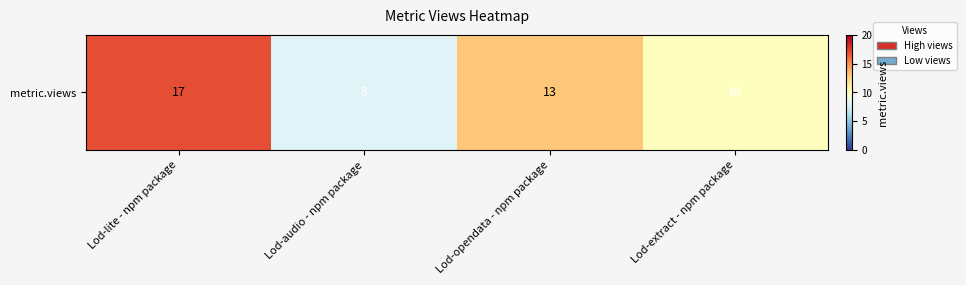

What is the average value?

12